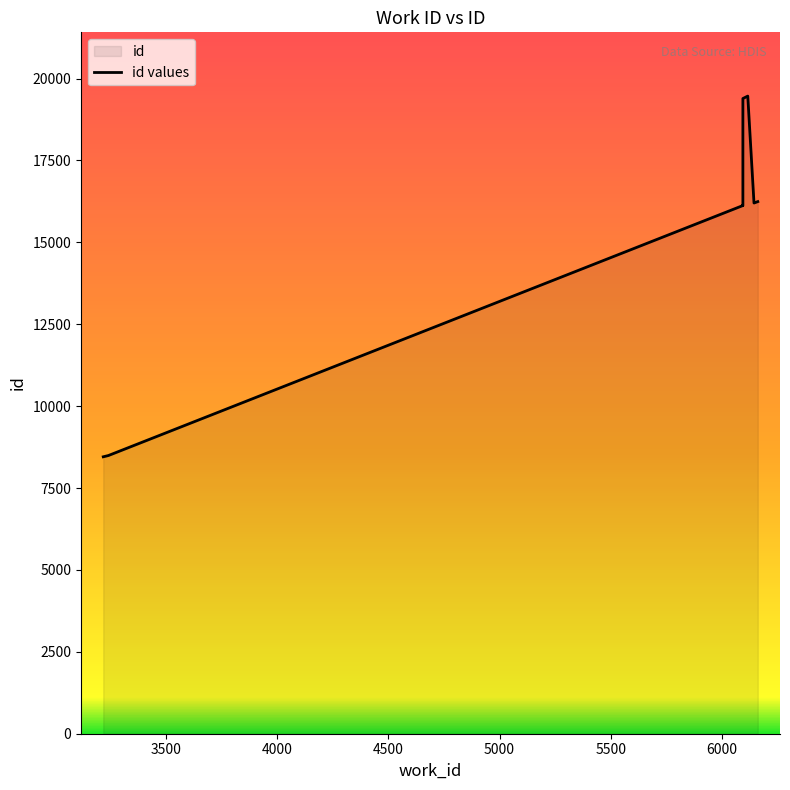

How many lines are shown in the chart?

1